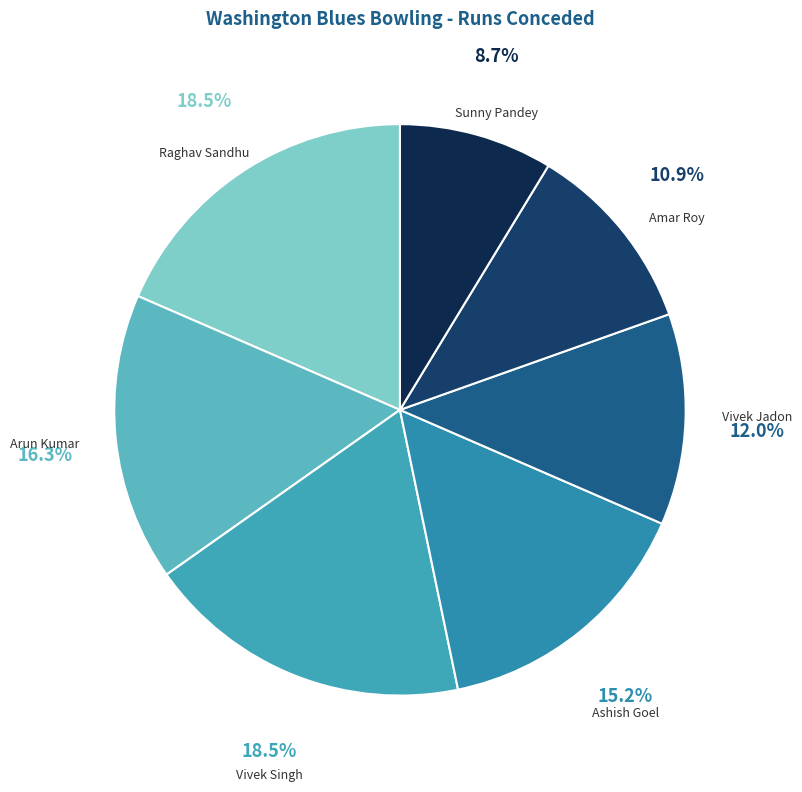

Rank the categories by value from highest to lowest.

Raghav Sandhu, Vivek Singh, Arun Kumar, Ashish Goel, Vivek Jadon, Amar Roy, Sunny Pandey